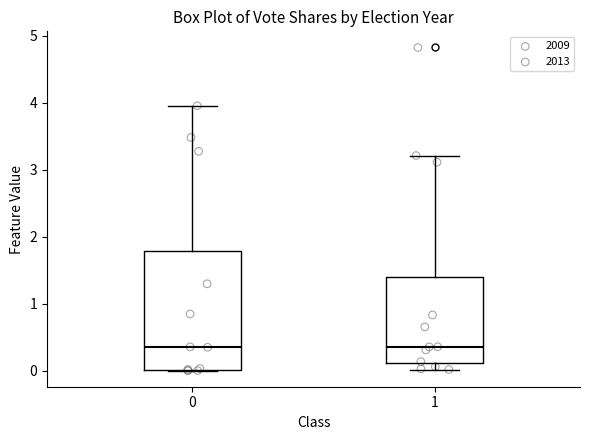

Reading left to right, transcribe this box plot: for each box, give where its median line is, the range the box spans, and where its two whiskers end, as read against the y-axis. The values are not printed on the chart, so give them approximately, as read against the axis.

0: median 0.4, box 0.0 to 1.8, whiskers 0.0 to 4.0
1: median 0.4, box 0.1 to 1.4, whiskers 0.0 to 3.2